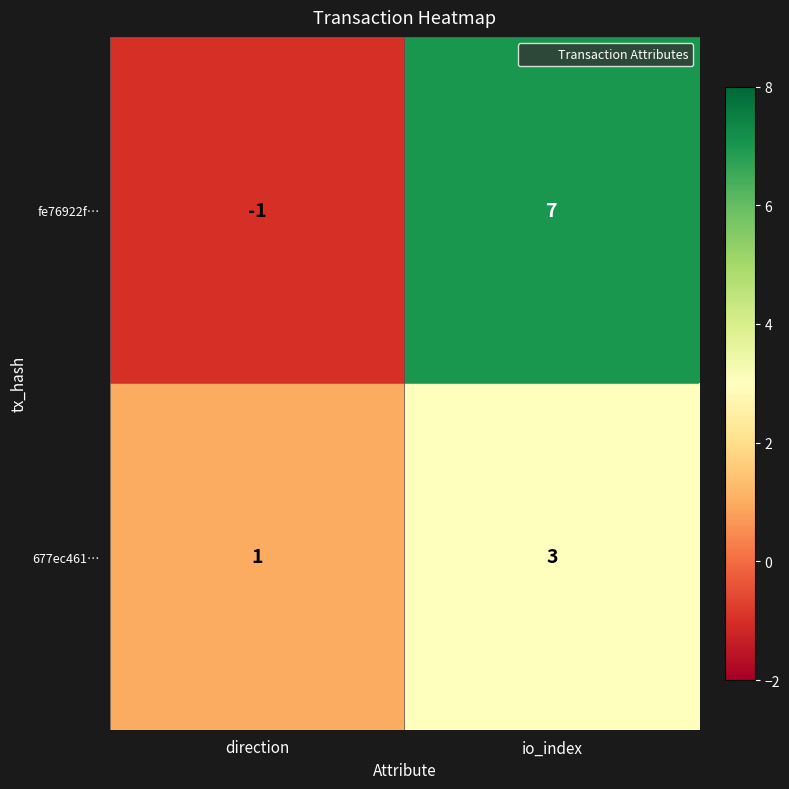

List the labels in order of 677ec461… value, smallest first.

direction, io_index